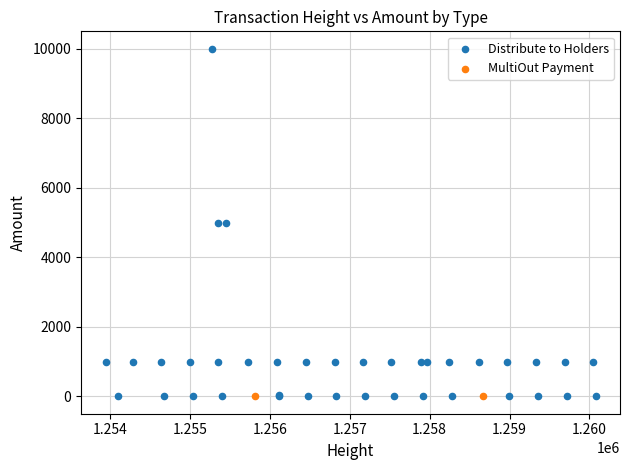

What are all the series names shown in the legend?

Distribute to Holders, MultiOut Payment